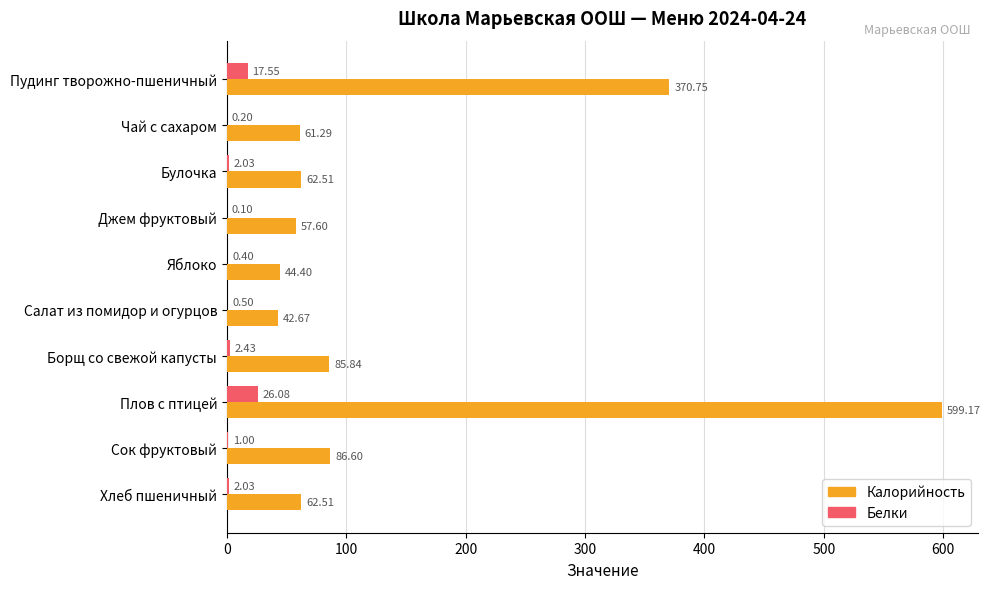

What is the total value across all series at Чай с сахаром?

61.5